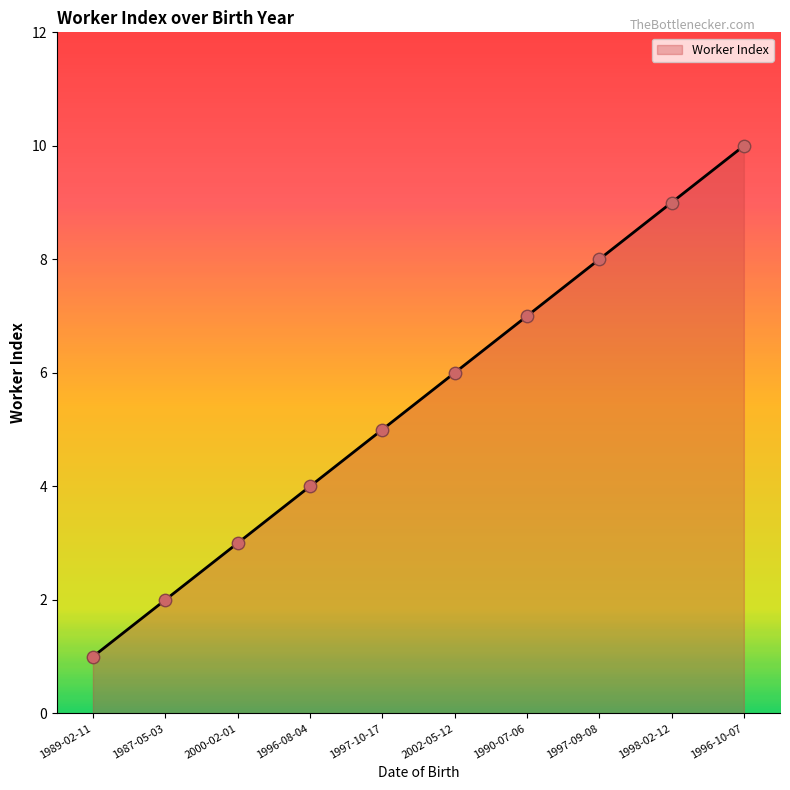

What is the ratio of the value at 1997-09-08 to the value at 1997-10-17?

1.6